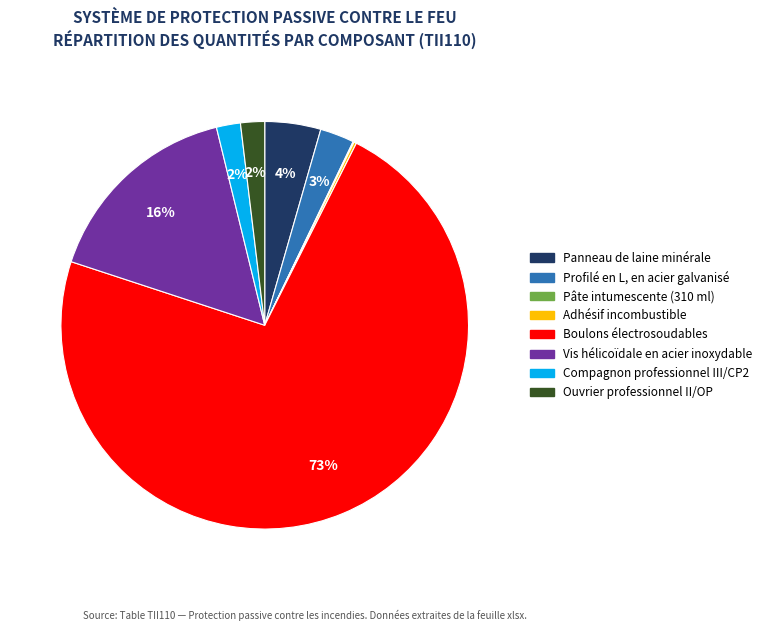

To the nearest percent, what is the difference between the largest and smallest slice percentages?

73%